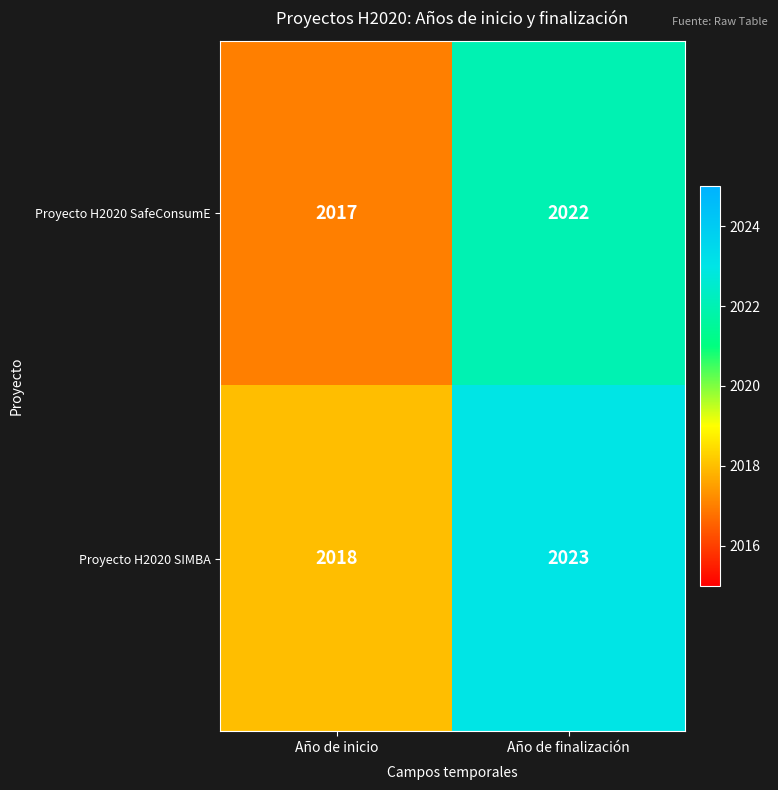

List the series in order of their peak value, highest first.

Proyecto H2020 SIMBA, Proyecto H2020 SafeConsumE